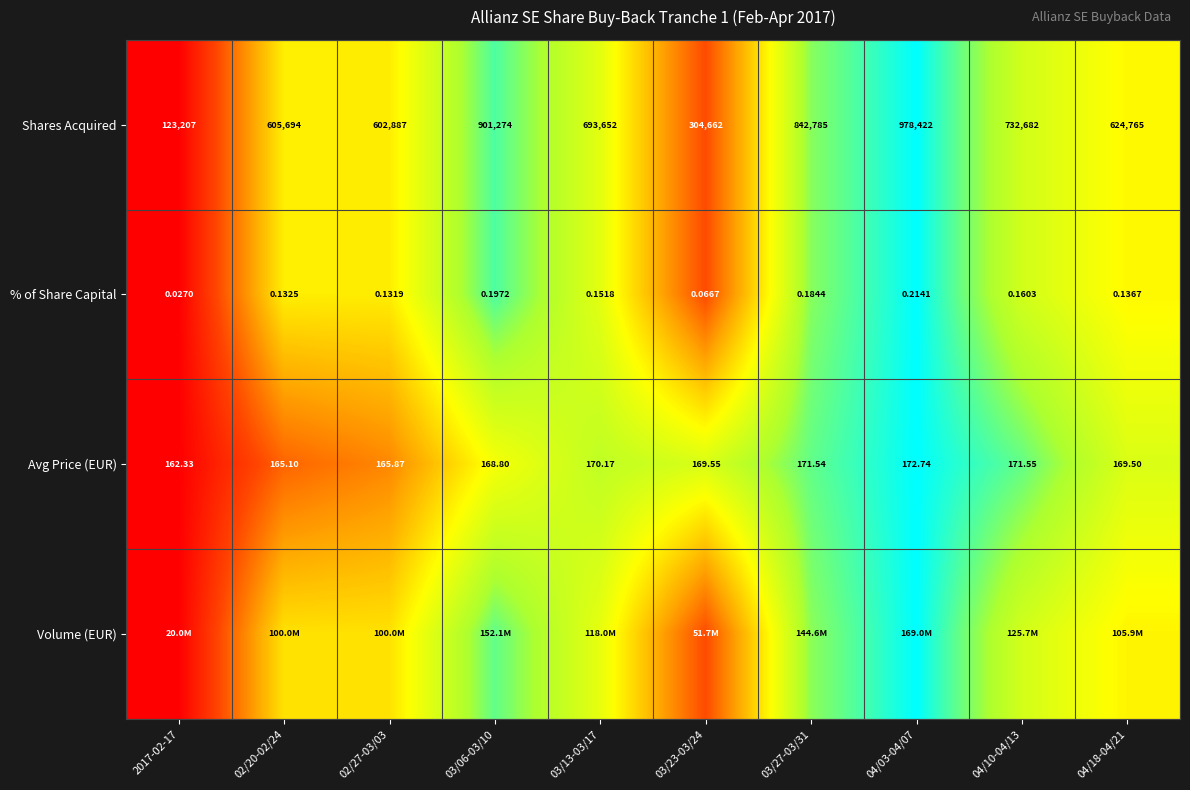

Rank the categories by Shares Acquired value from lowest to highest.

2017-02-17, 03/23-03/24, 02/27-03/03, 02/20-02/24, 04/18-04/21, 03/13-03/17, 04/10-04/13, 03/27-03/31, 03/06-03/10, 04/03-04/07